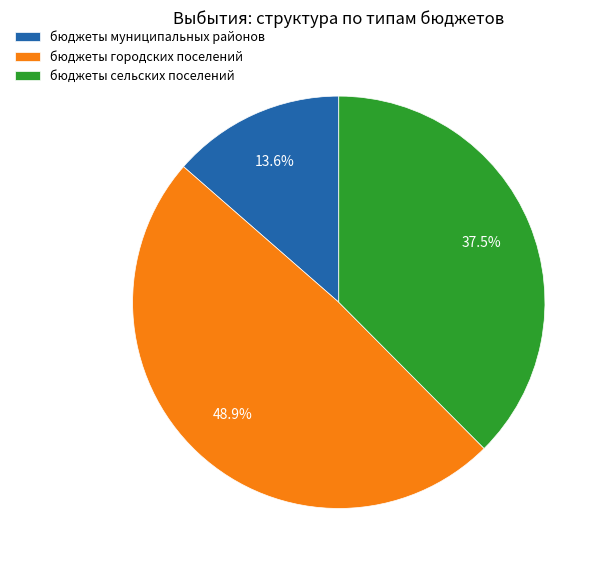

How many segments does this pie chart have?

3